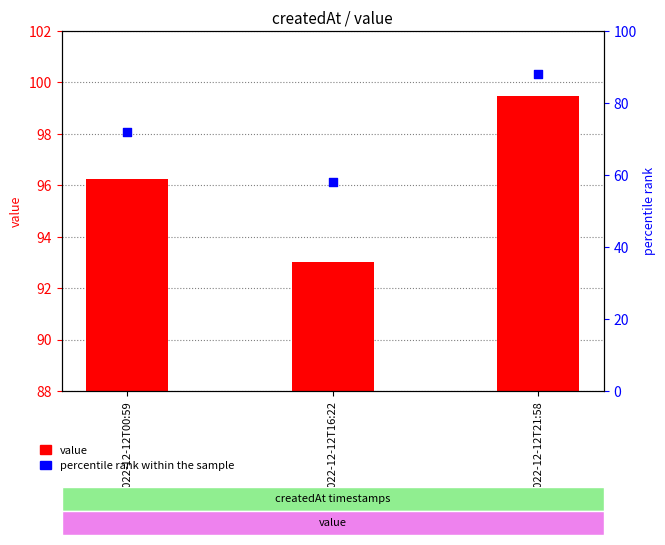

Which series contains the highest Y value?

percentile rank within the sample